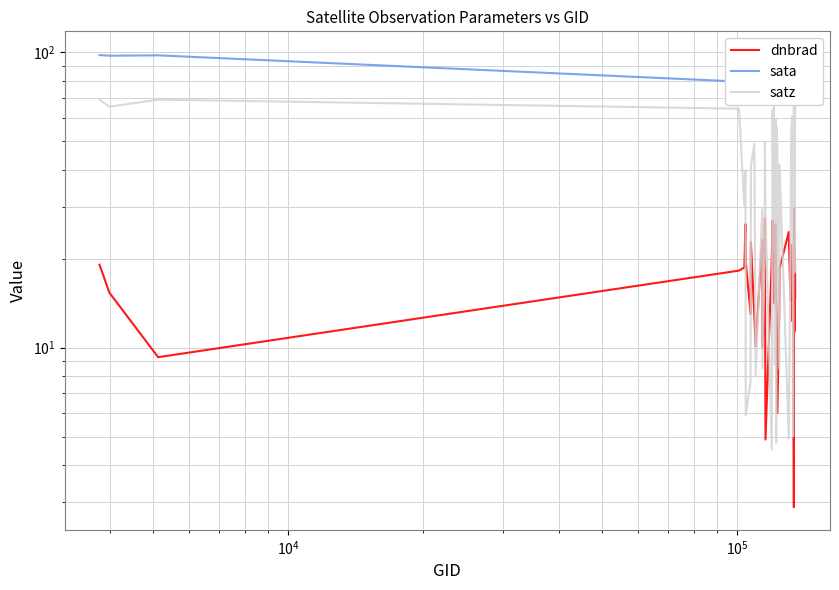

What is the sum of all satz values?

1496.4